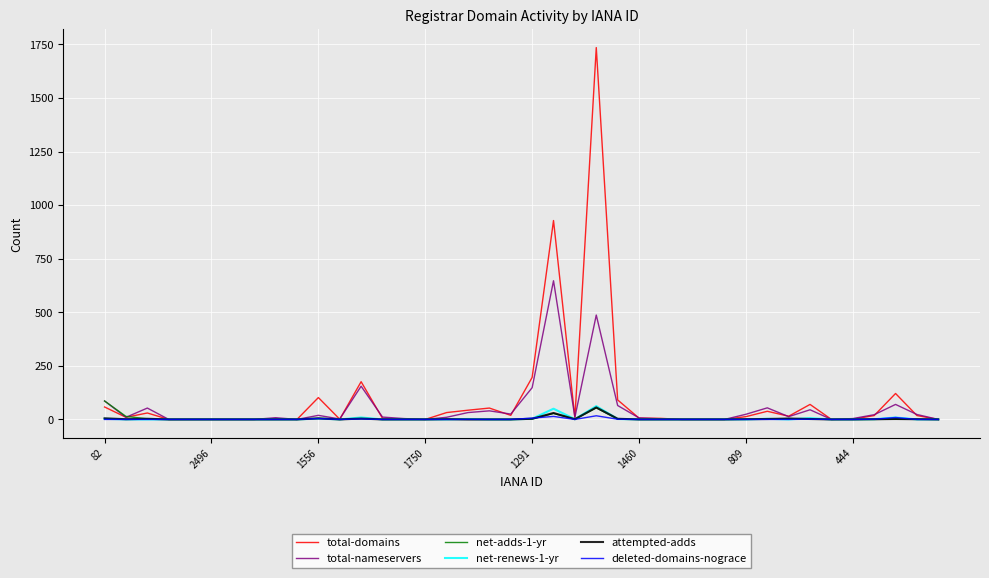

What is the greatest value displayed?

1735